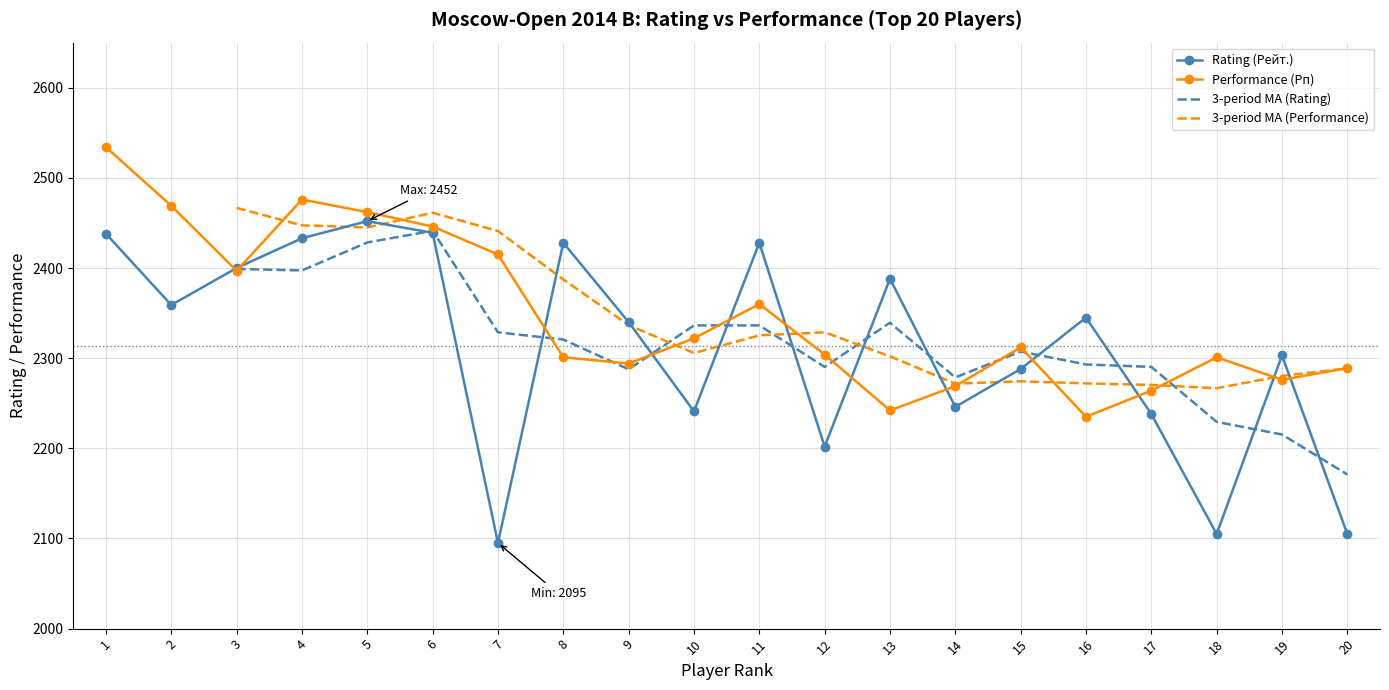

Which has a higher value, 14 or 19?

19